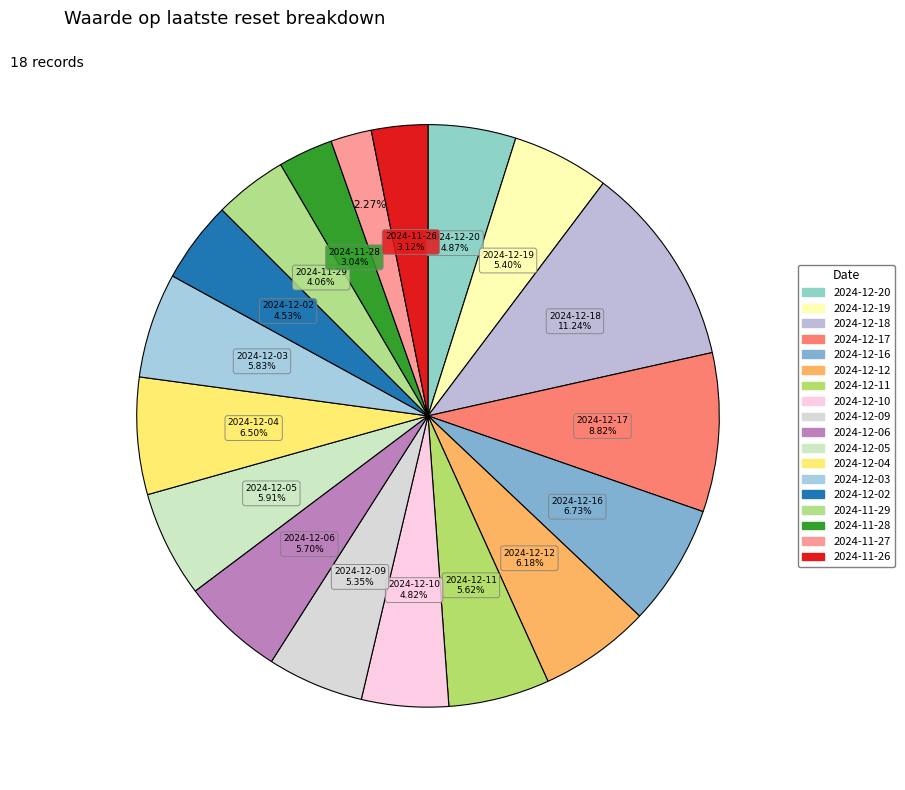

How many slices are in this pie chart?

18